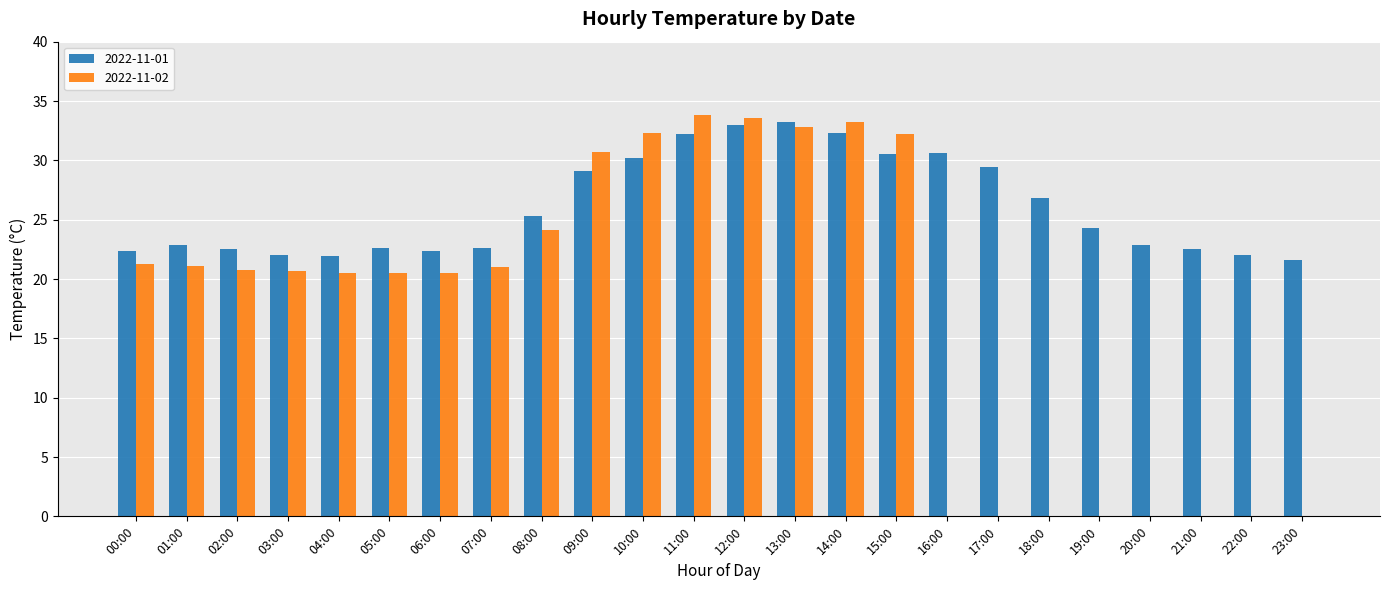

Is it true that 2022-11-02 equals 14.3 at 05:00?

False